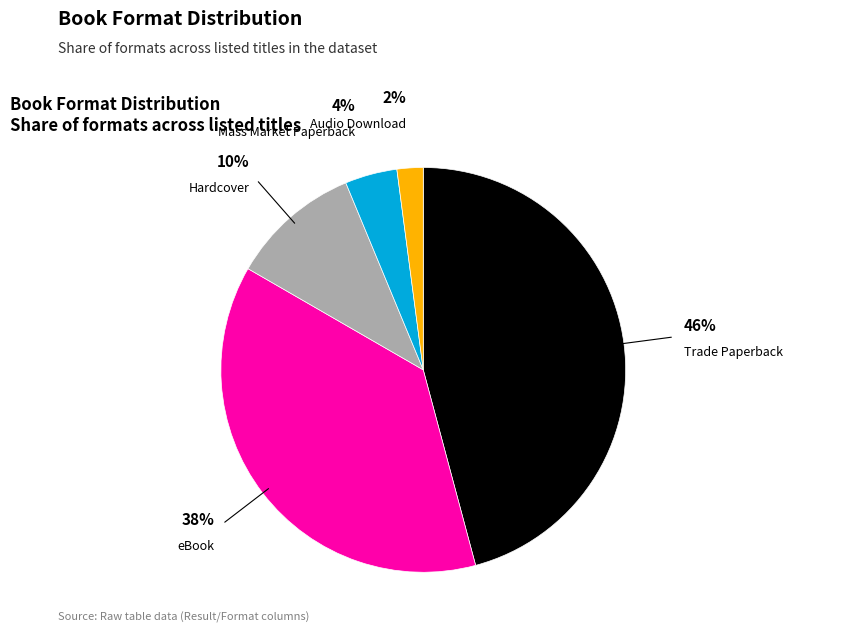

Which slice is the smallest?

Audio Download